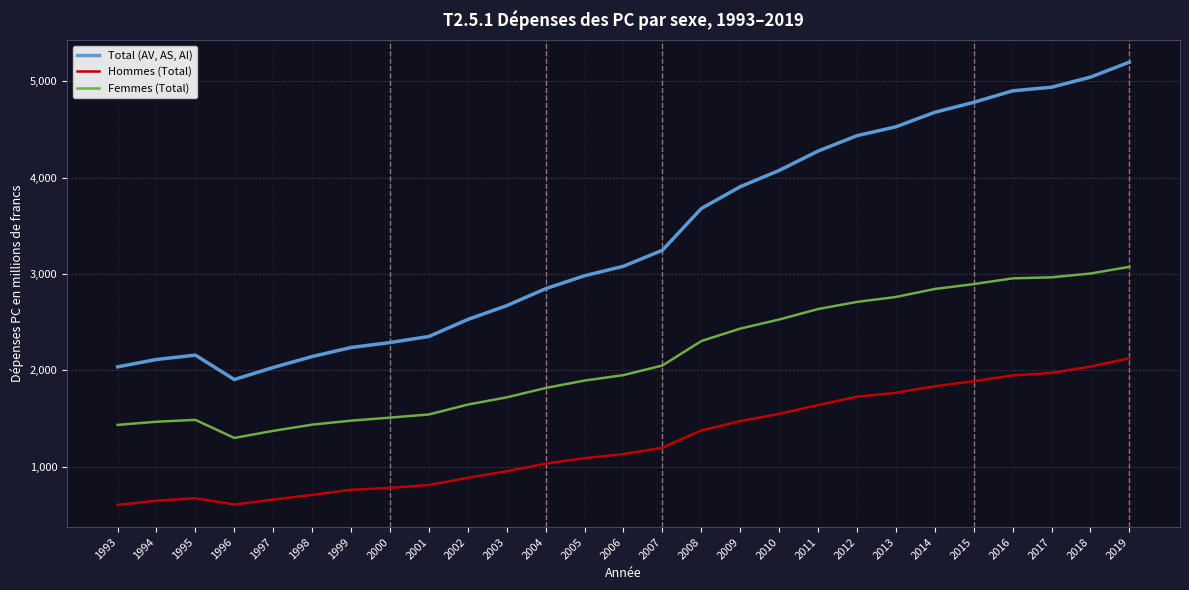

The Hommes (Total) series shows 1088.8 at 1997. True or false?

False